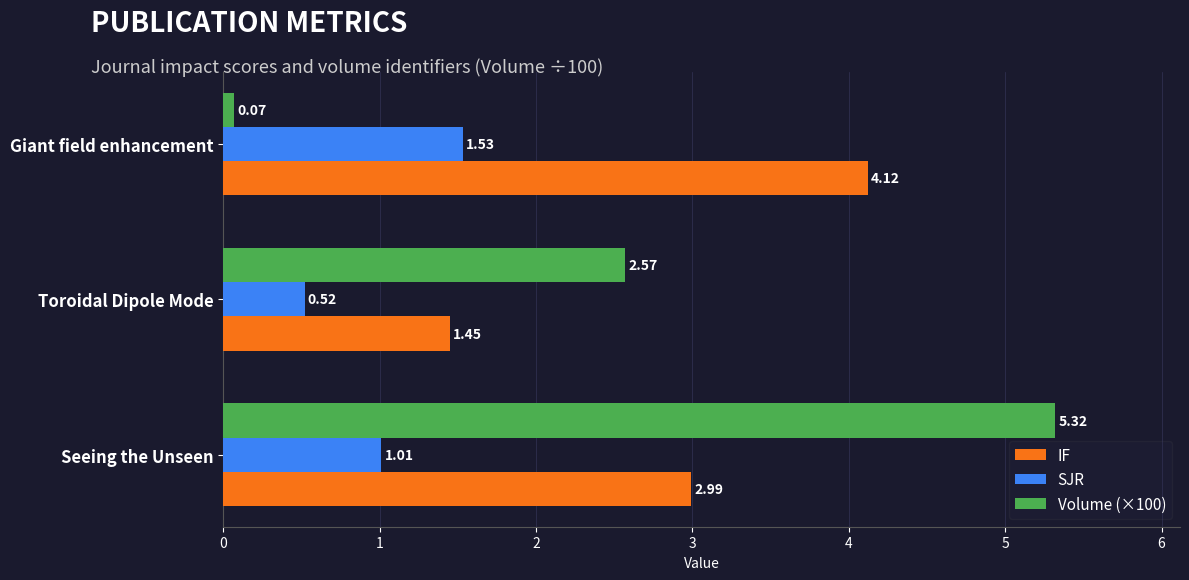

What is the sum of all IF values?

8.6